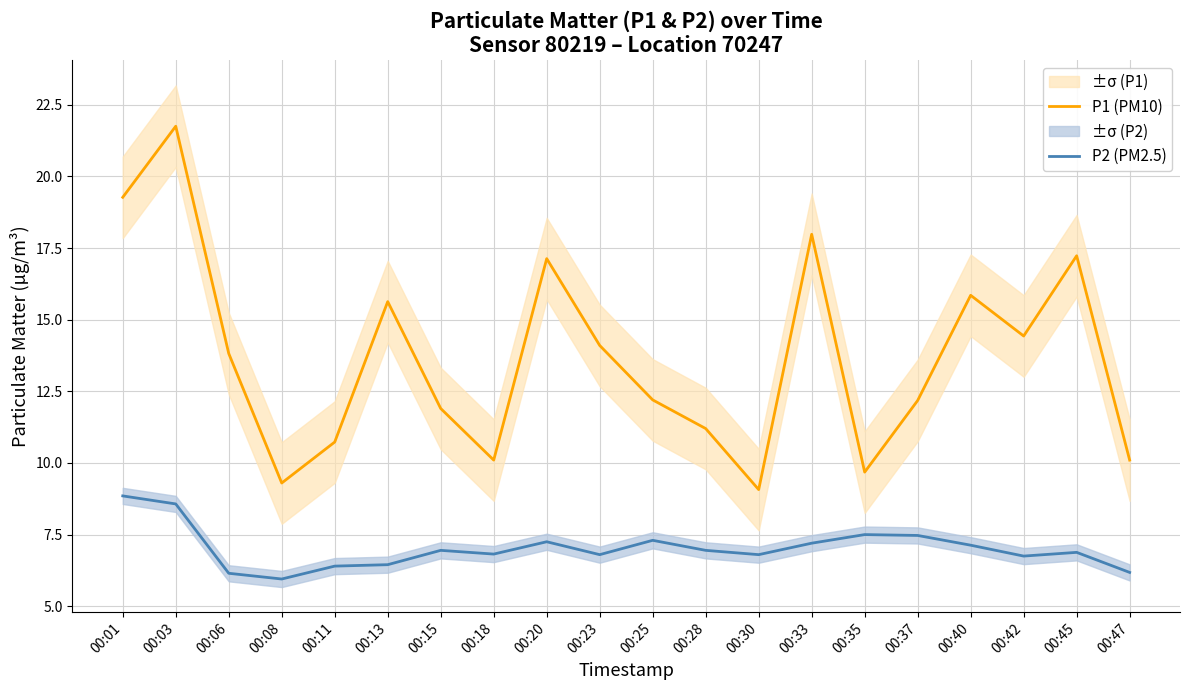

True or false: P1 (PM10) and P2 (PM2.5) cross at least once.

False